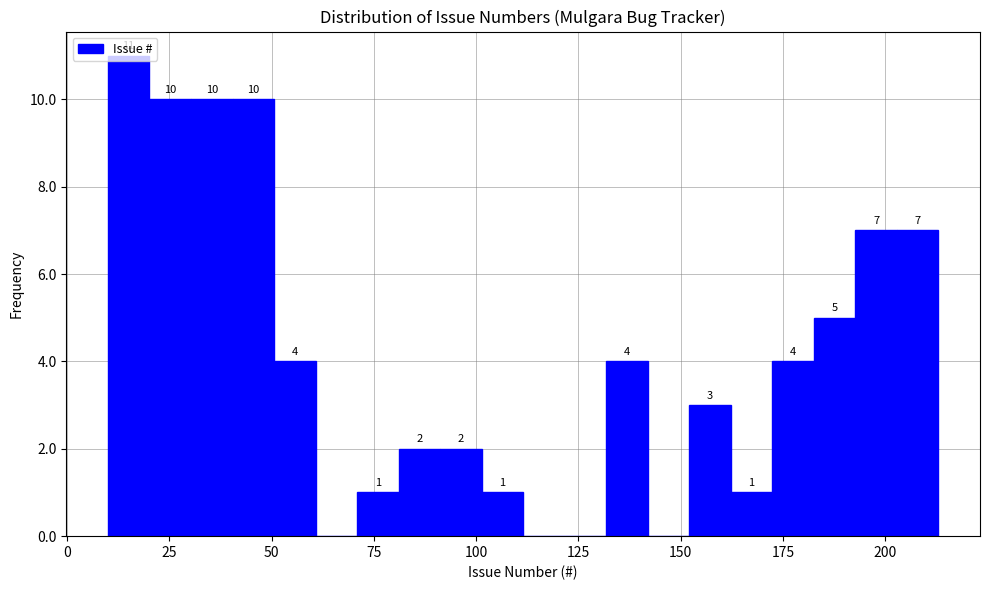

Around what value on the x-axis is the tallest bar? Give the approximate position of its centre, as read against the axis.

15